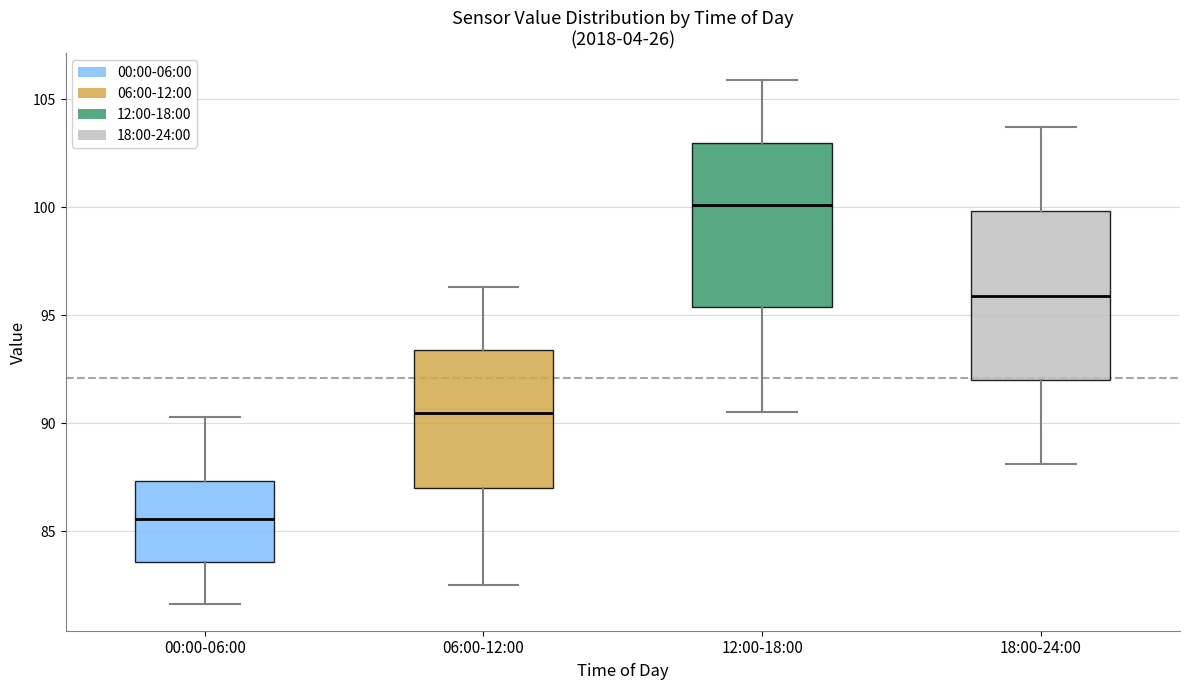

Which box's median line is the lowest?

00:00-06:00